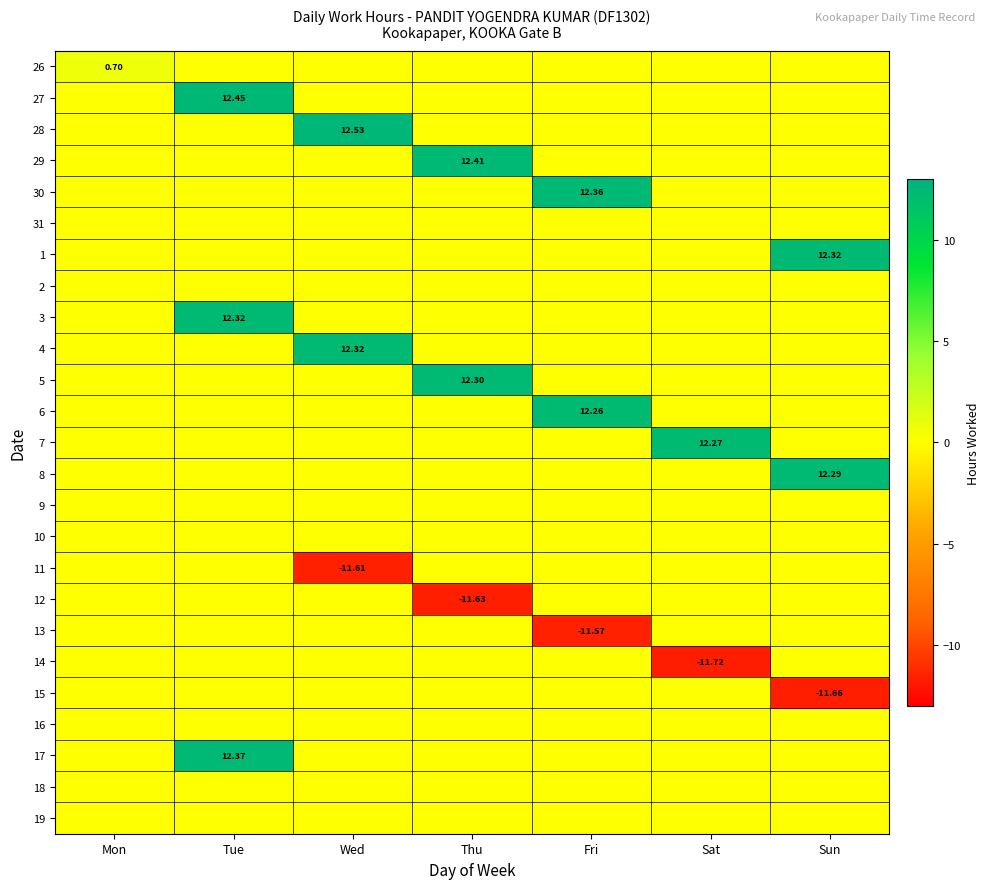

What is the difference between the maximum and minimum values in the 27 series?

12.4